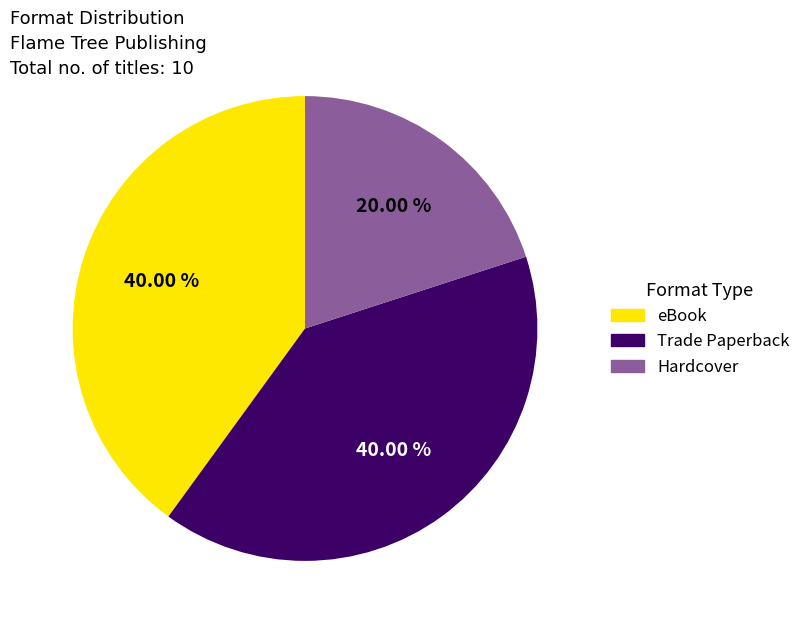

Approximately how many times larger is the value at Hardcover compared to eBook?

0.5